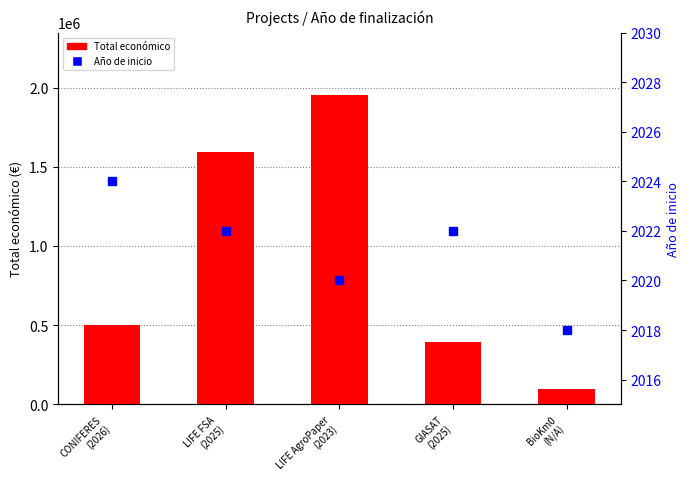

Does the chart contain stacked bars?

No